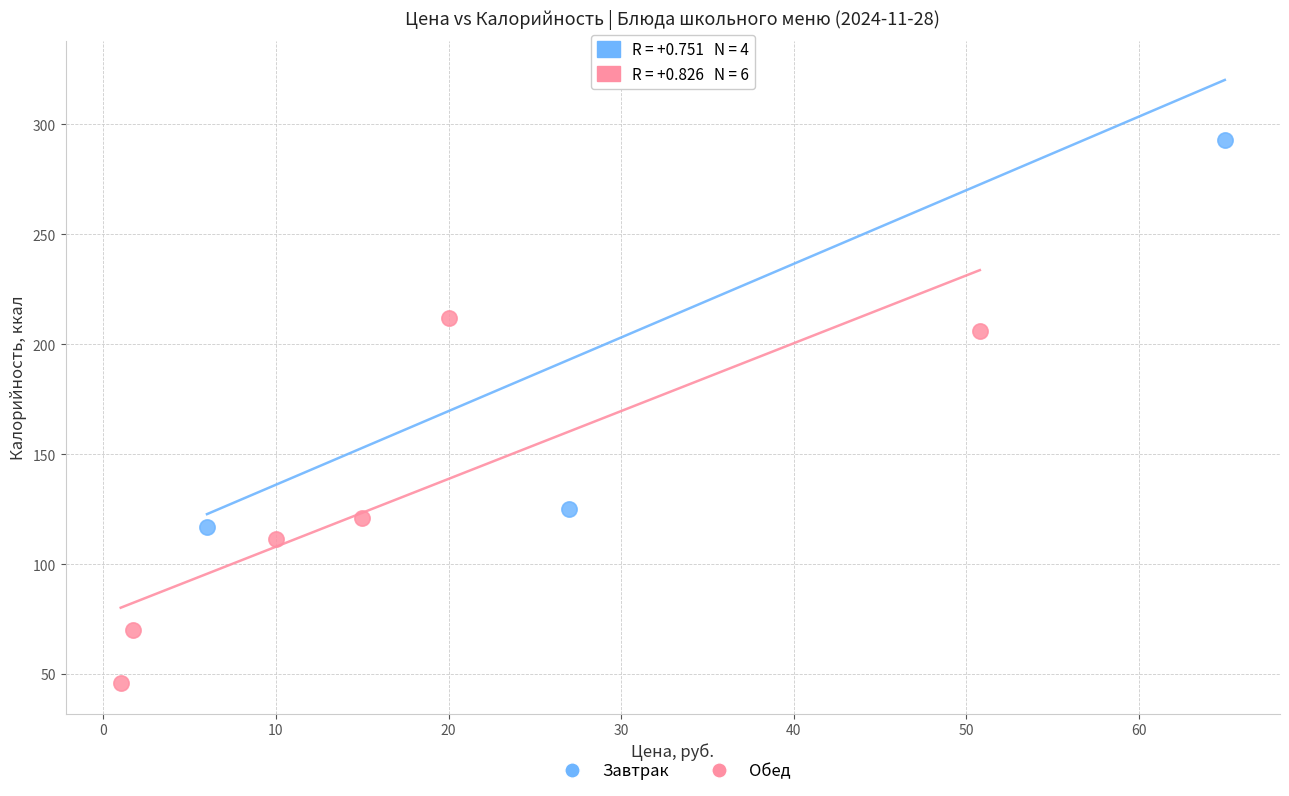

Which series contains the lowest Y value?

Обед